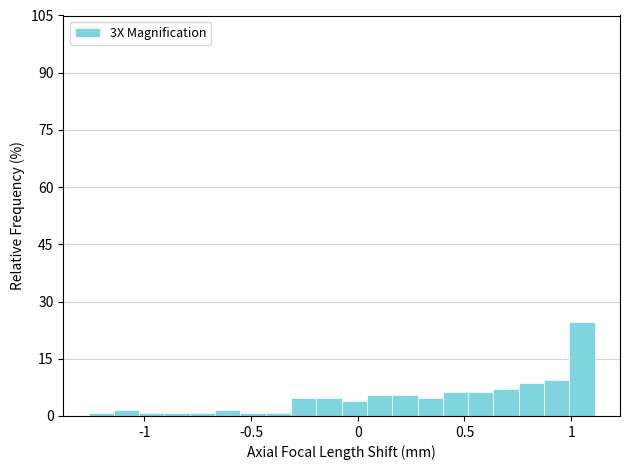

Around what value on the x-axis is the tallest bar? Give the approximate position of its centre, as read against the axis.

1.05